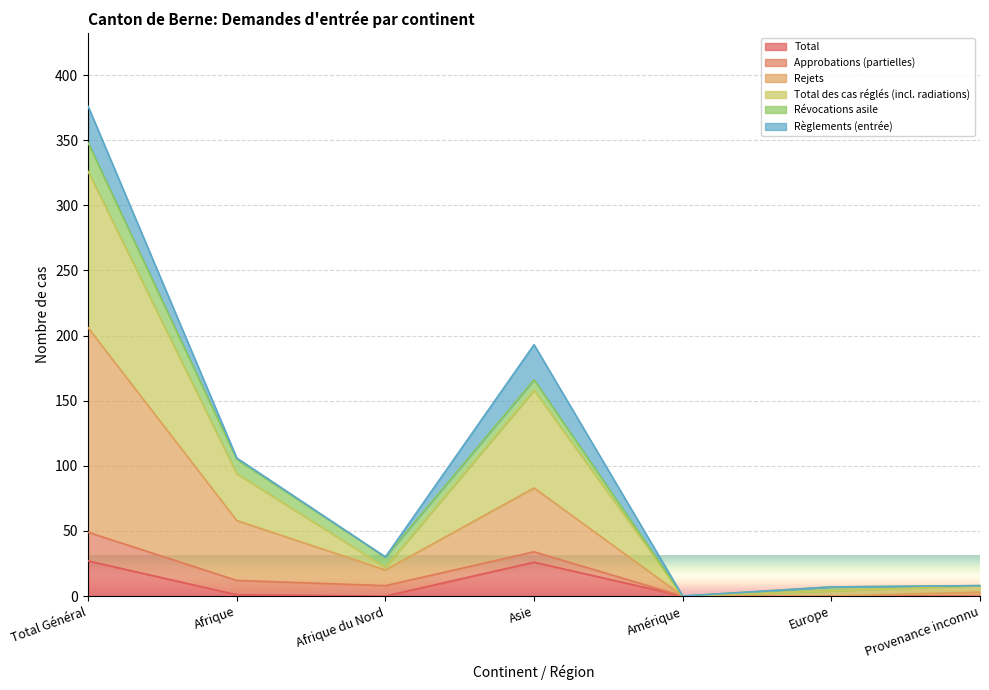

What is the spread (max minus min) of values at Afrique du Nord?

30